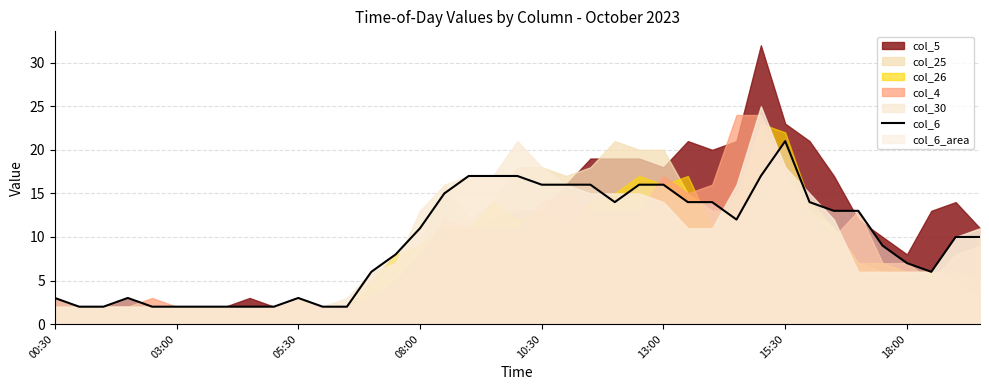

At which label does col_6 reach its peak?

15:30